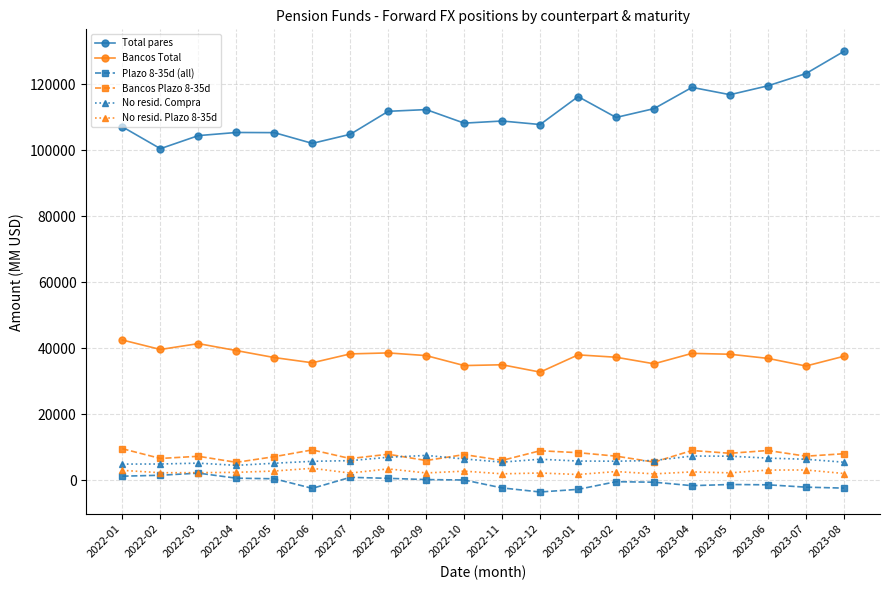

Count the number of categories in the chart.

20